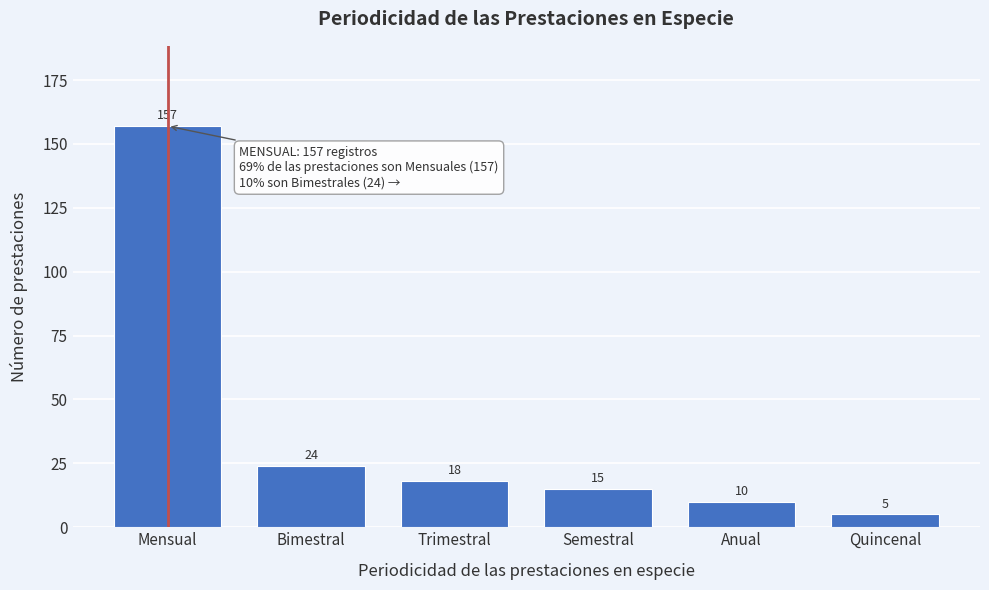

Reading left to right, extract all data points from this chart.

Mensual=157	Bimestral=24	Trimestral=18	Semestral=15	Anual=10	Quincenal=5